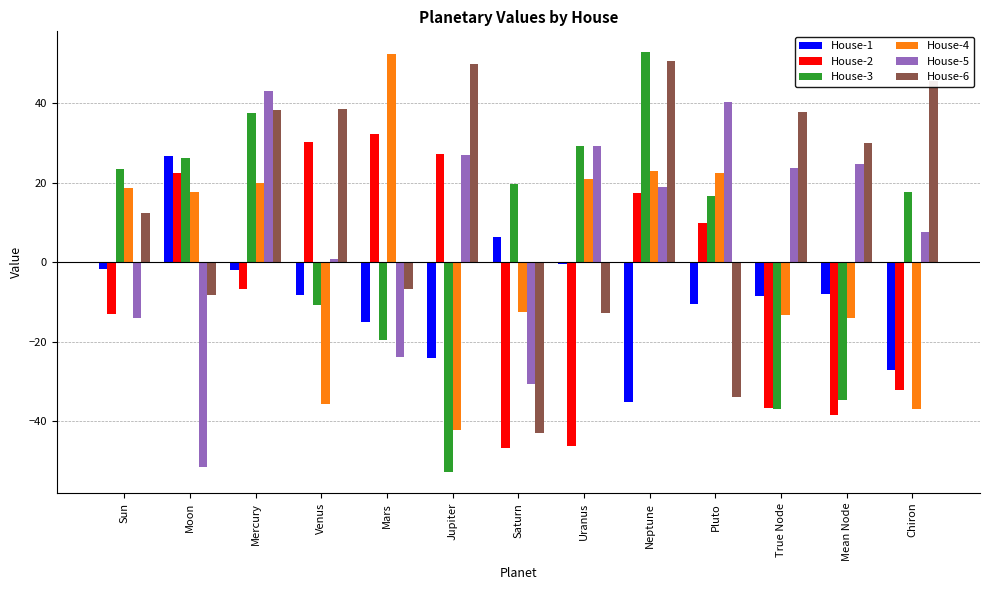

What is the average value of the House-1 series?

-8.3